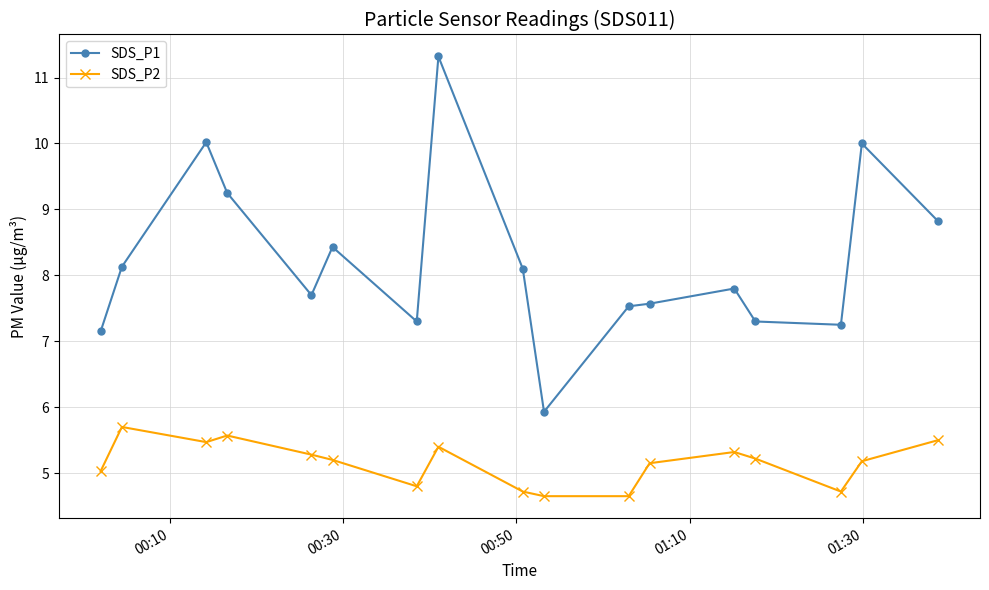

True or false: SDS_P2 and SDS_P1 intersect in this chart.

False